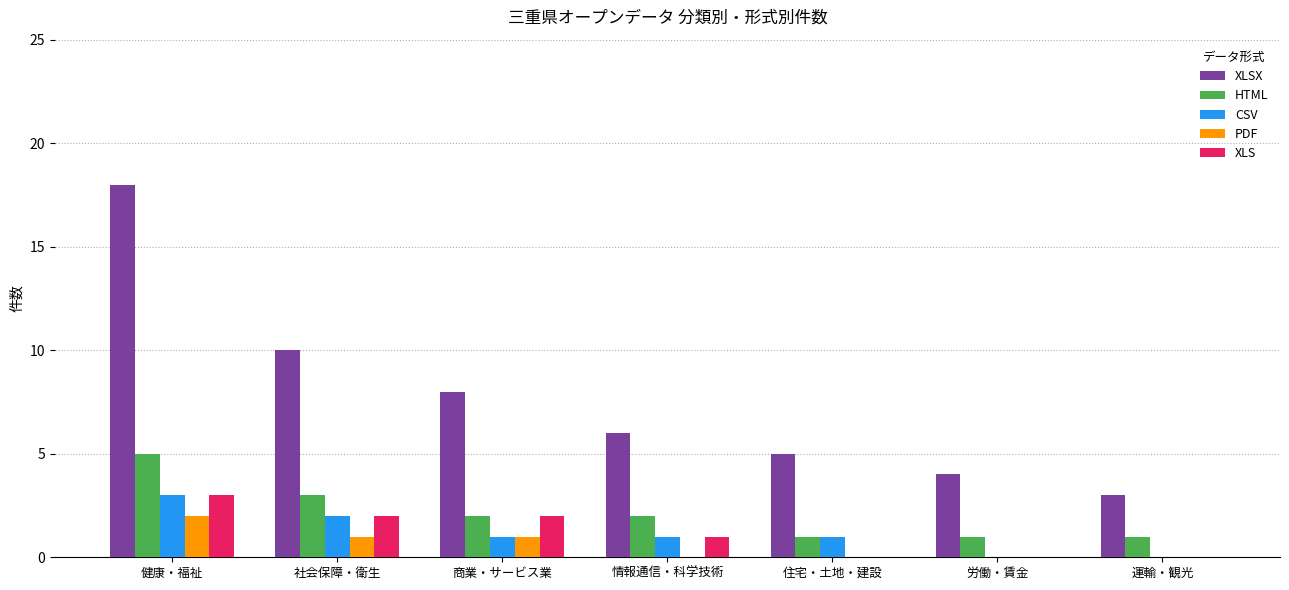

Which category has the highest value in the HTML series?

健康・福祉